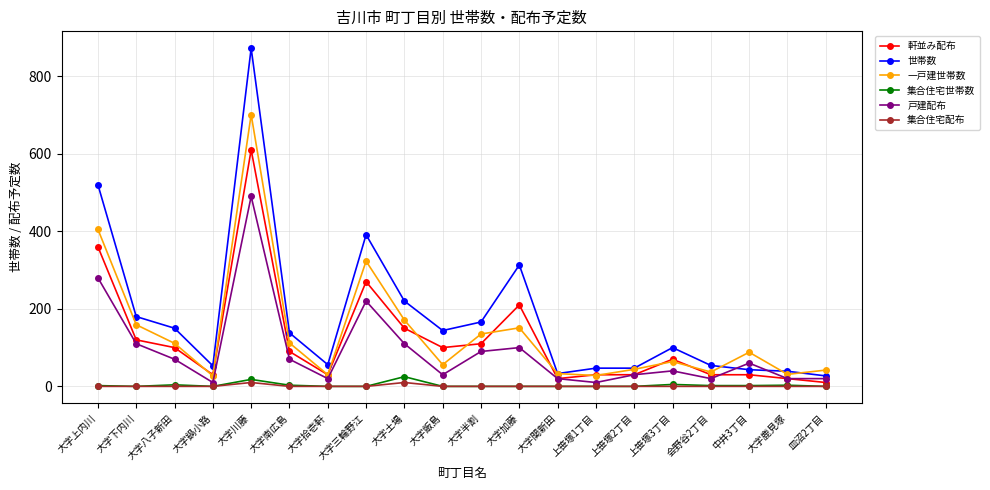

Where is the first local maximum for 世帯数?

大字川藤